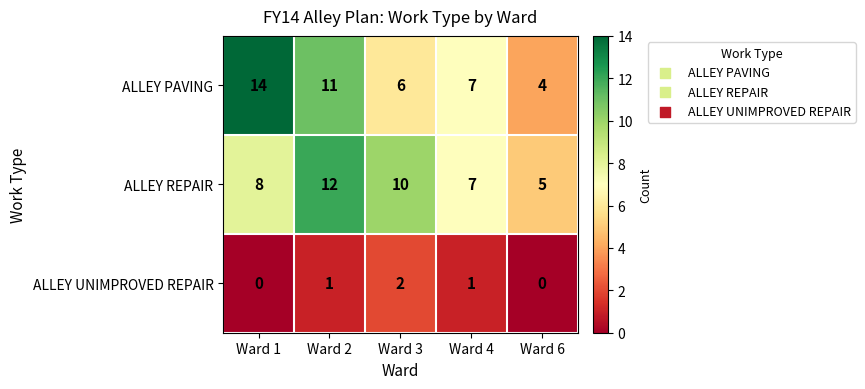

At which category is the sum across all series the highest?

Ward 2